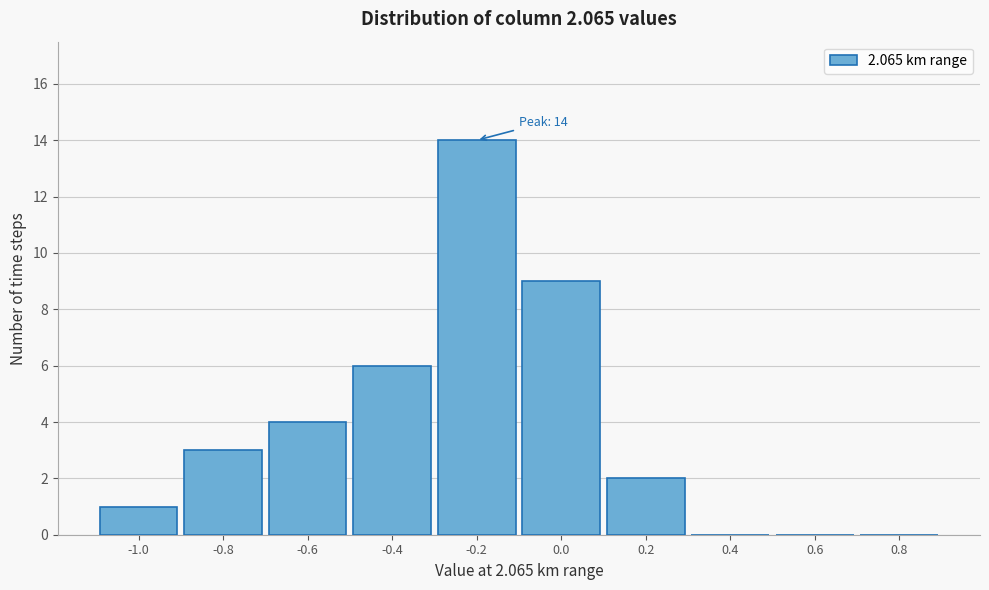

Reading left to right, extract all data points from this chart.

-1.0=1	-0.8=3	-0.6=4	-0.4=6	-0.2=14	0.0=9	0.2=2	0.4=0	0.6=0	0.8=0